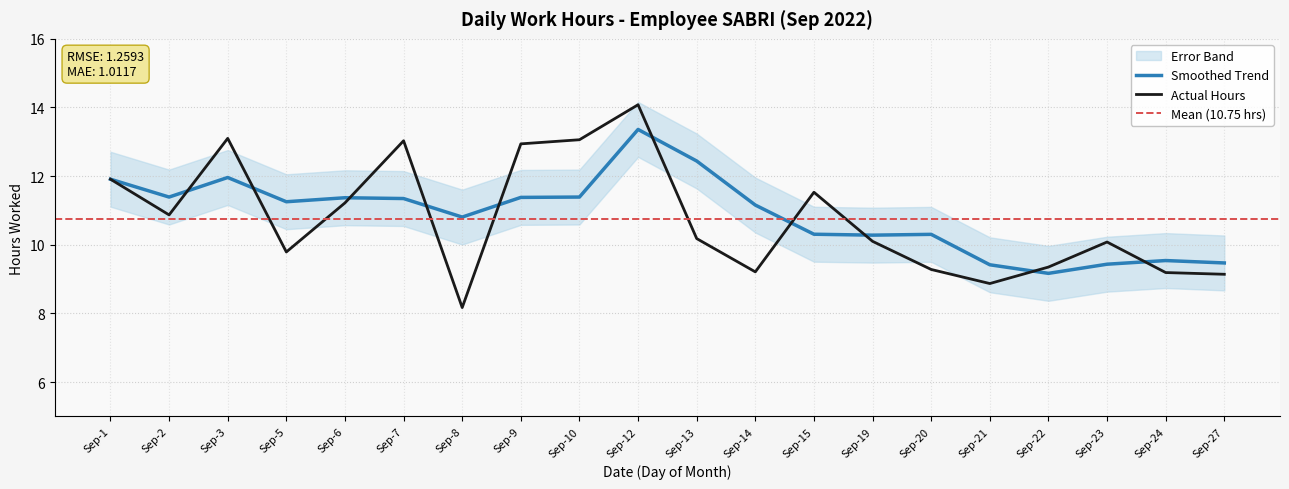

The Smoothed Trend series shows 2.3 at Sep-23. True or false?

False